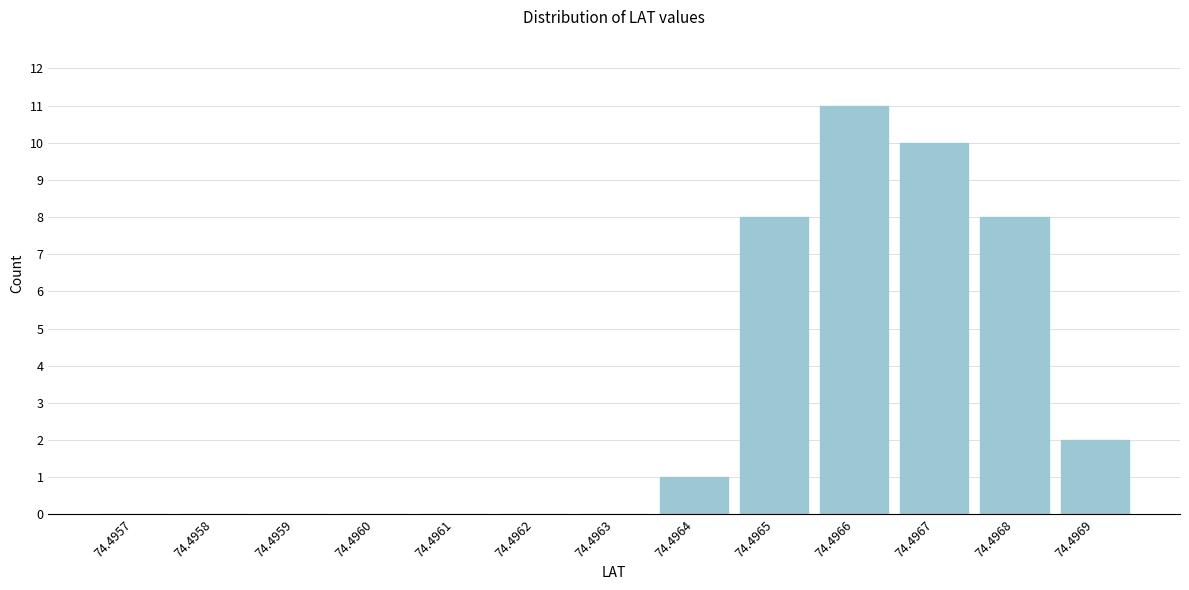

Reading right to left, transcribe all the data shown in this chart.

74.4969=2	74.4968=8	74.4967=10	74.4966=11	74.4965=8	74.4964=1	74.4963=0	74.4962=0	74.4961=0	74.4960=0	74.4959=0	74.4958=0	74.4957=0